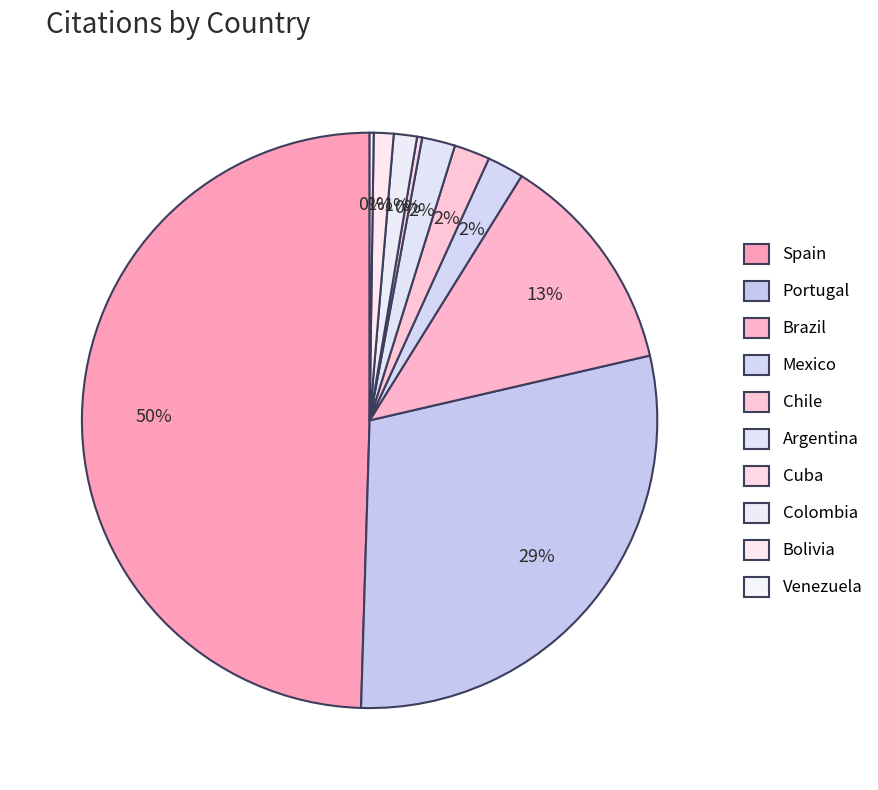

To the nearest percent, what is the difference between the largest and smallest slice percentages?

49%